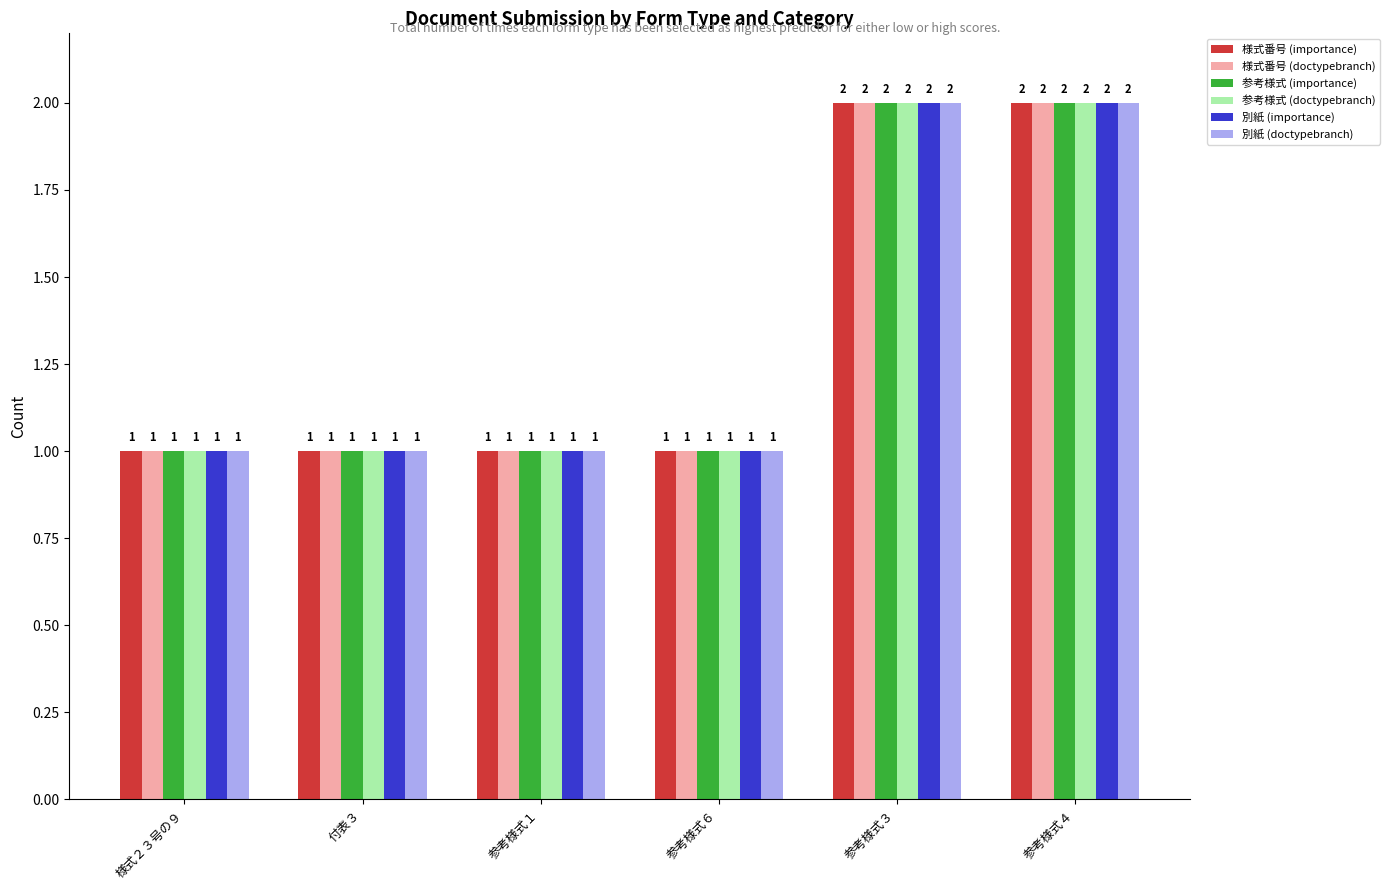

Is it true that 様式番号 (importance) equals 0 at 様式２３号の９?

False